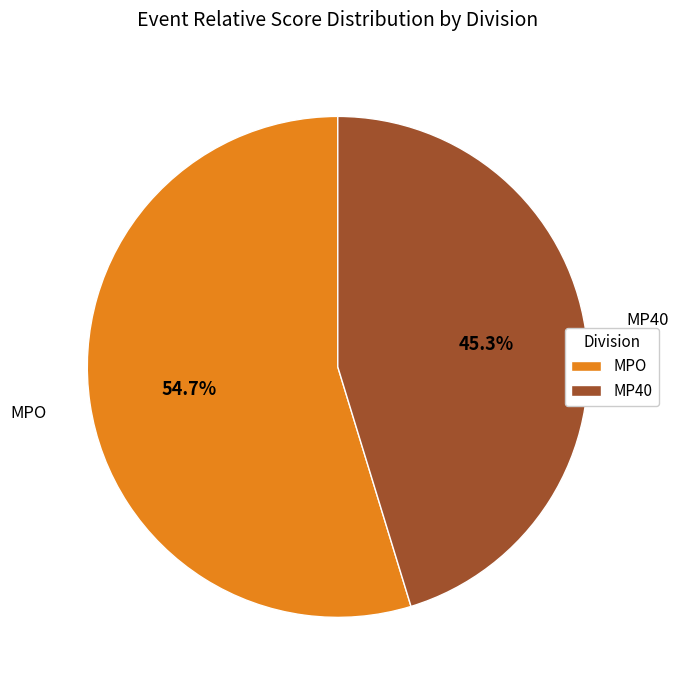

Which slice is the smallest?

MP40